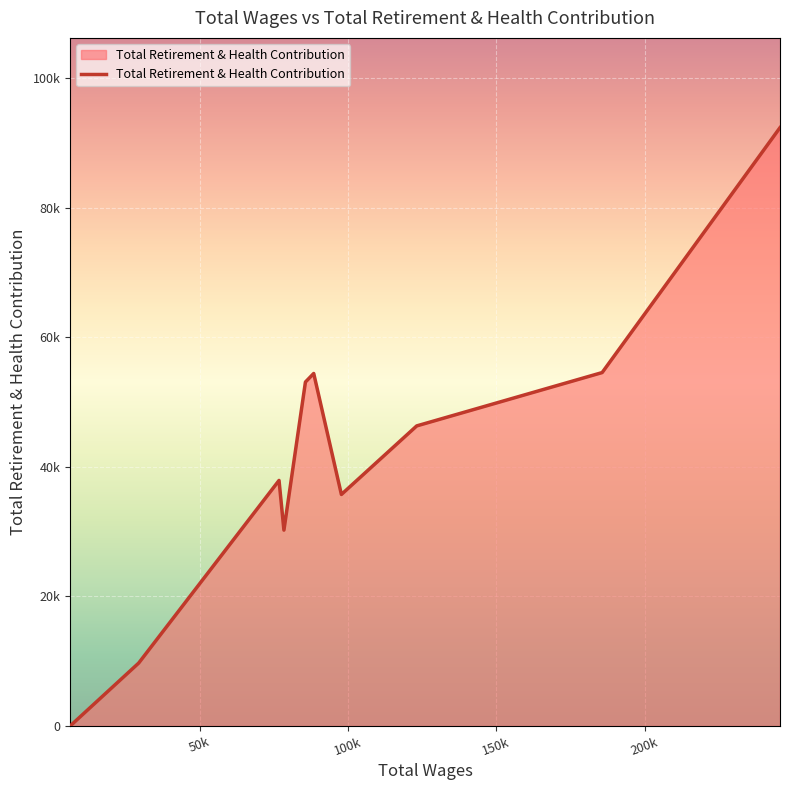

List the labels in order of value, largest first.

245631, 185686, 88472, 85683, 123191, 76781, 97801, 78431, 29477, 6382